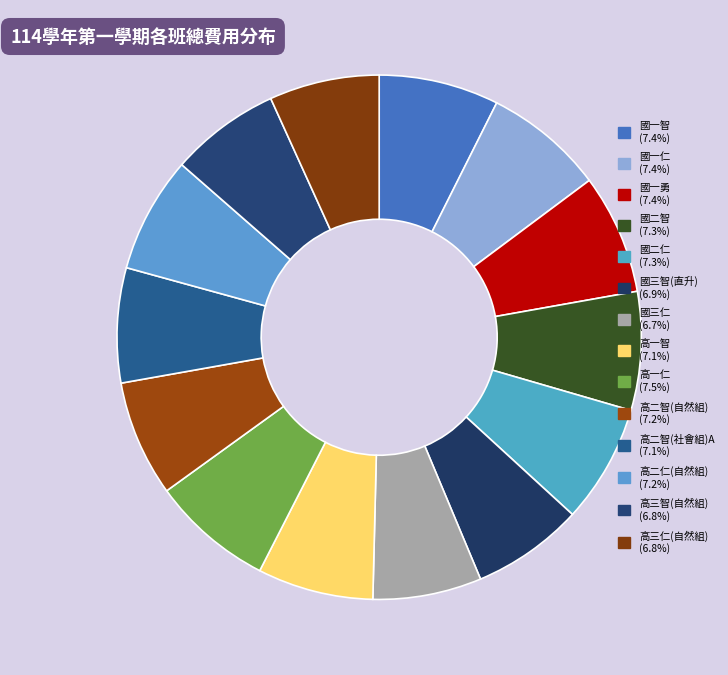

How many slices are in this pie chart?

14